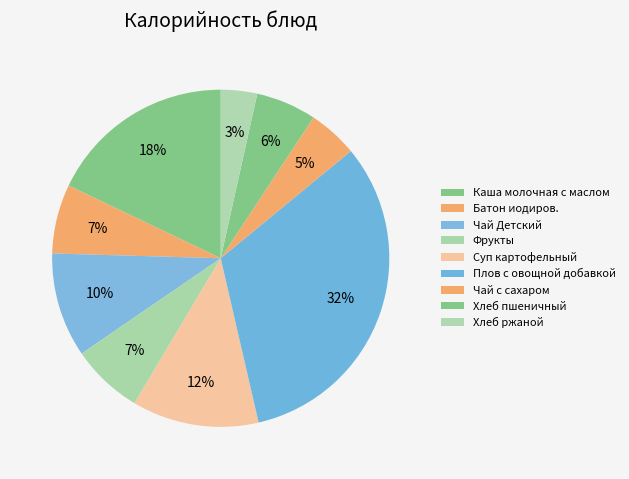

What is the largest slice in the pie chart?

Плов с овощной добавкой